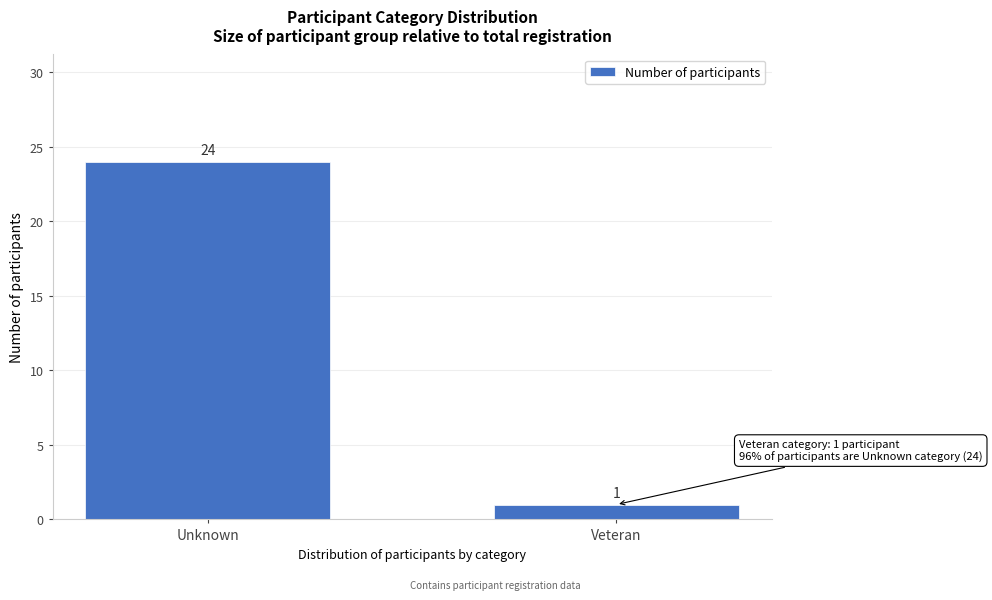

Reading left to right, list all the values displayed in this chart.

Unknown=24	Veteran=1